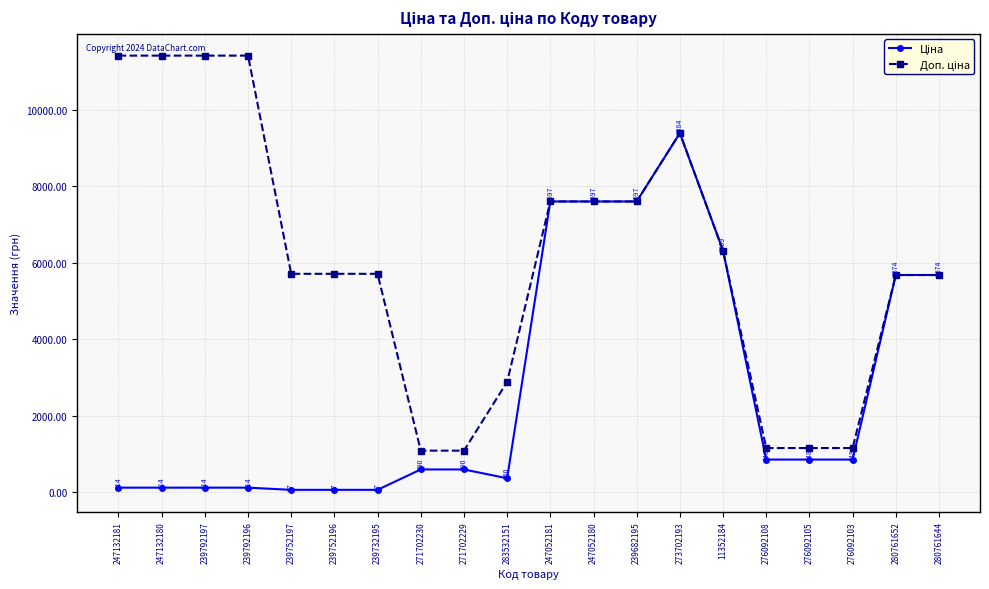

What position from the left is 280761644?

20